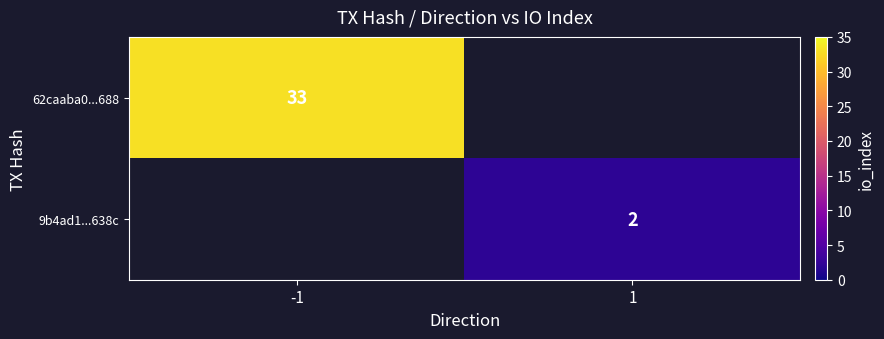

The 62caaba0...688 series shows 33 at -1. True or false?

True